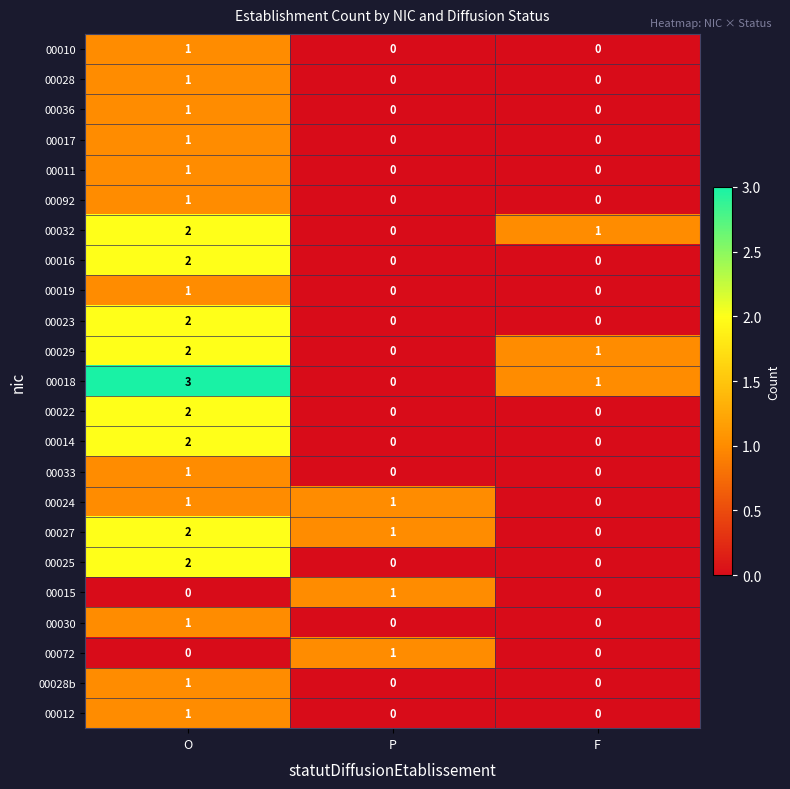

List the labels in order of 00027 value, largest first.

O, P, F